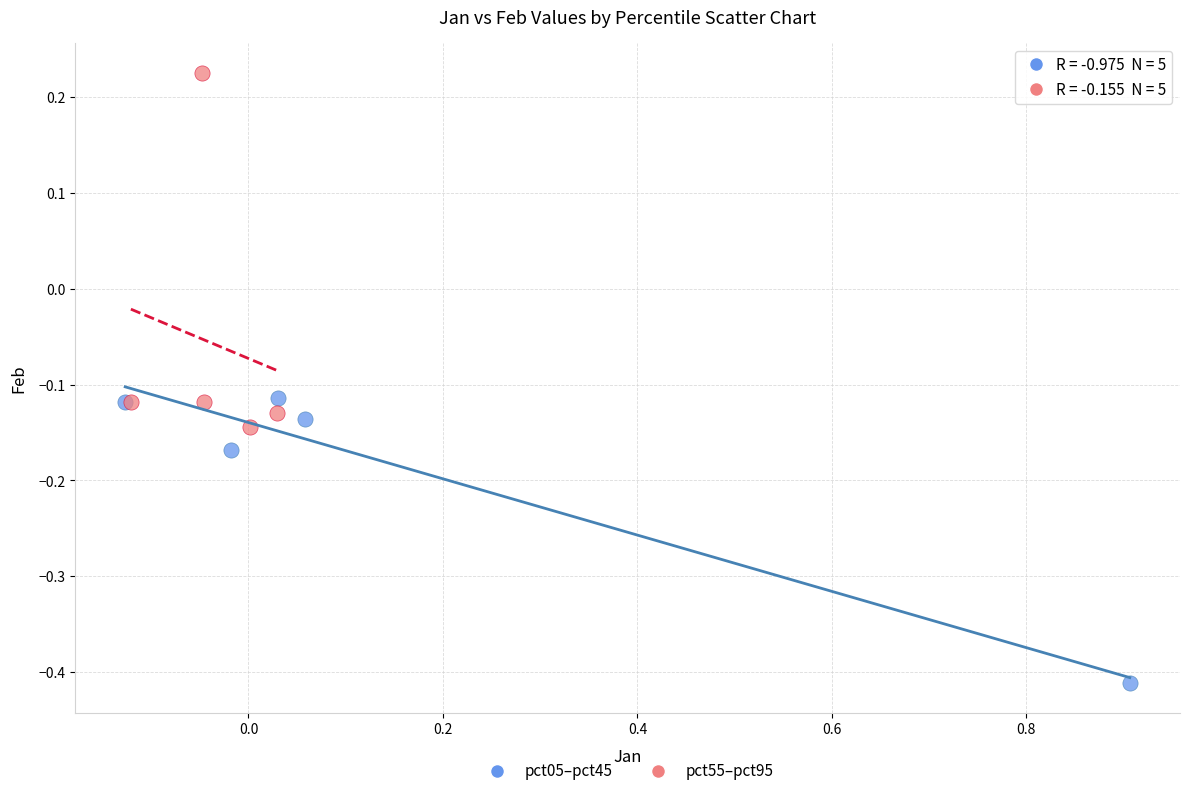

Which series contains the lowest Y value?

pct05–pct45